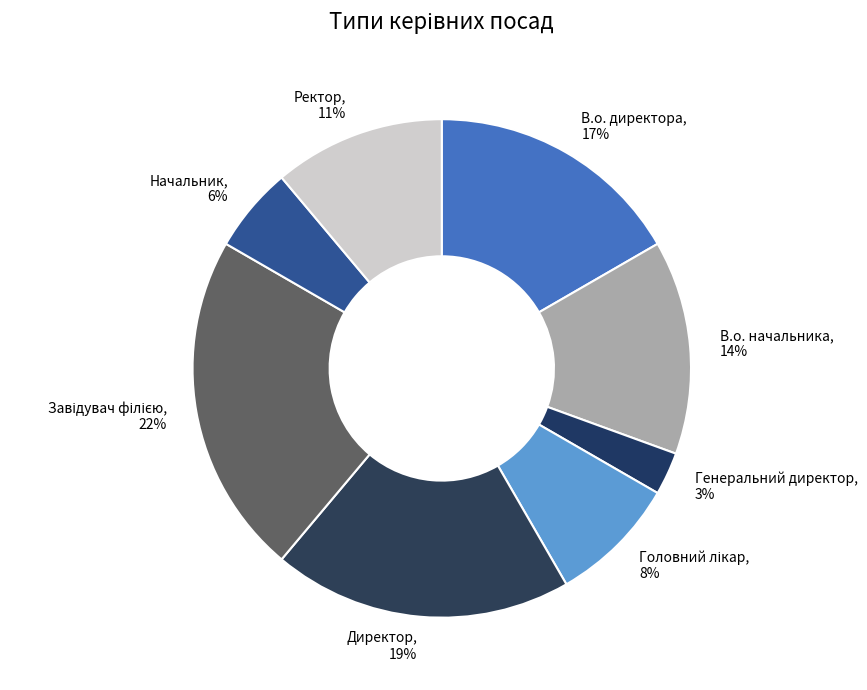

What is the smallest slice in the pie chart?

Генеральний директор